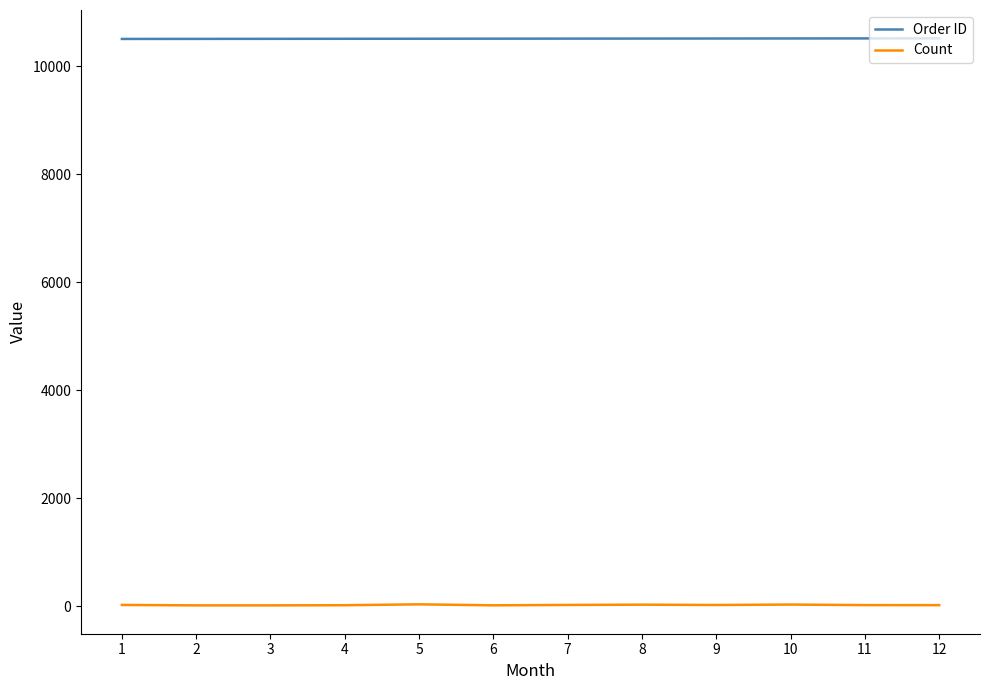

What are all the series names shown in the legend?

Order ID, Count